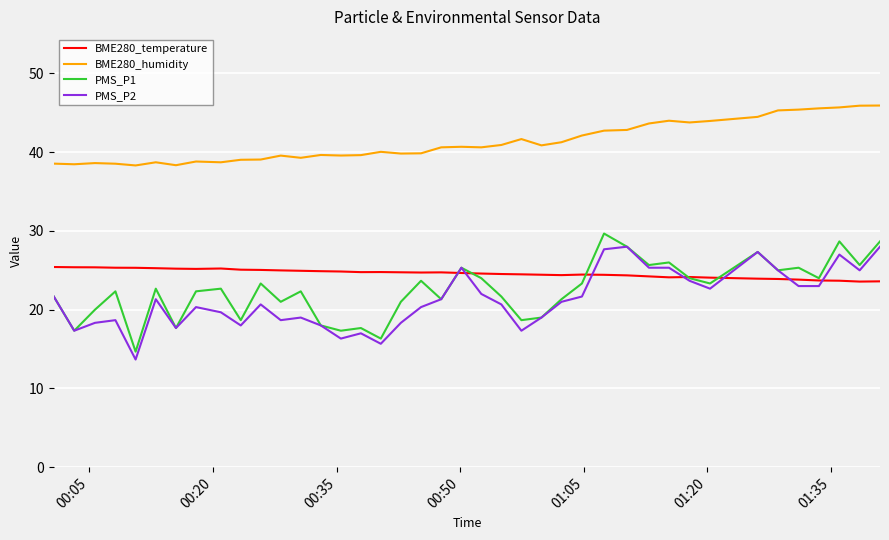

Is this an area chart (filled region under the line)?

No